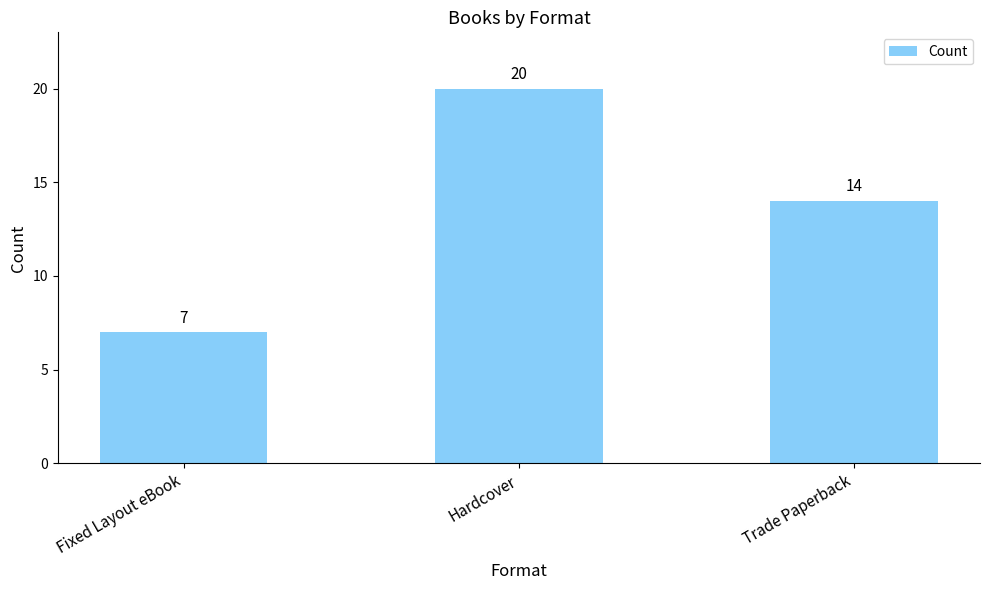

What is the greatest value displayed?

20